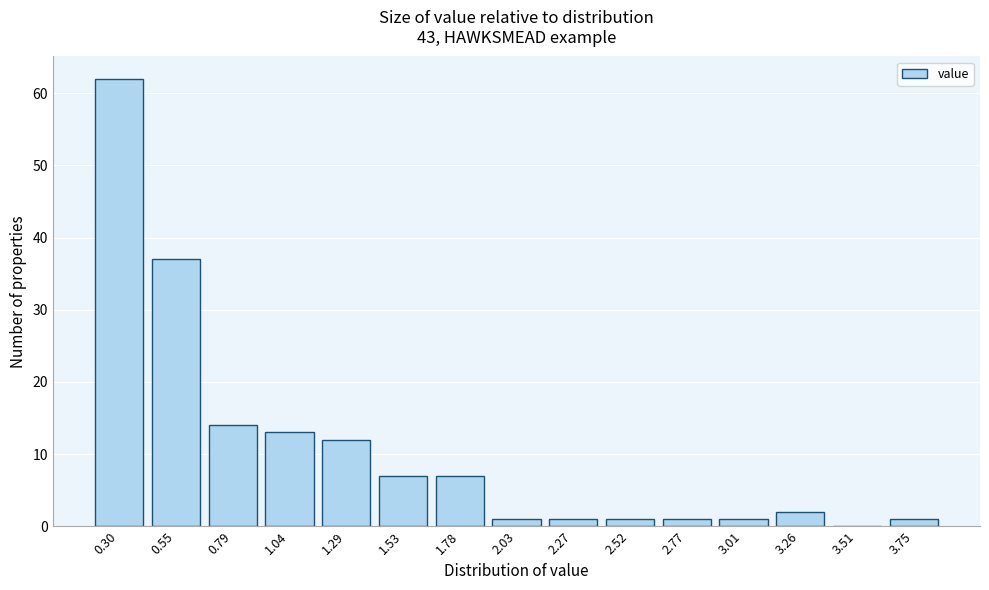

Reading left to right, what are all the values shown in this chart?

0.30=62	0.55=37	0.79=14	1.04=13	1.29=12	1.53=7	1.78=7	2.03=1	2.27=1	2.52=1	2.77=1	3.01=1	3.26=2	3.51=0	3.75=1